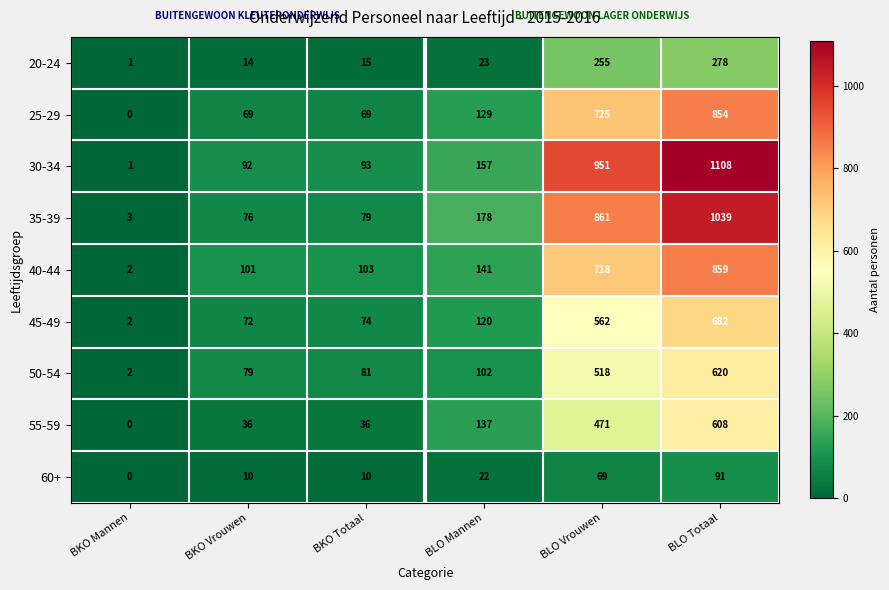

Which series has the largest total across all categories?

30-34